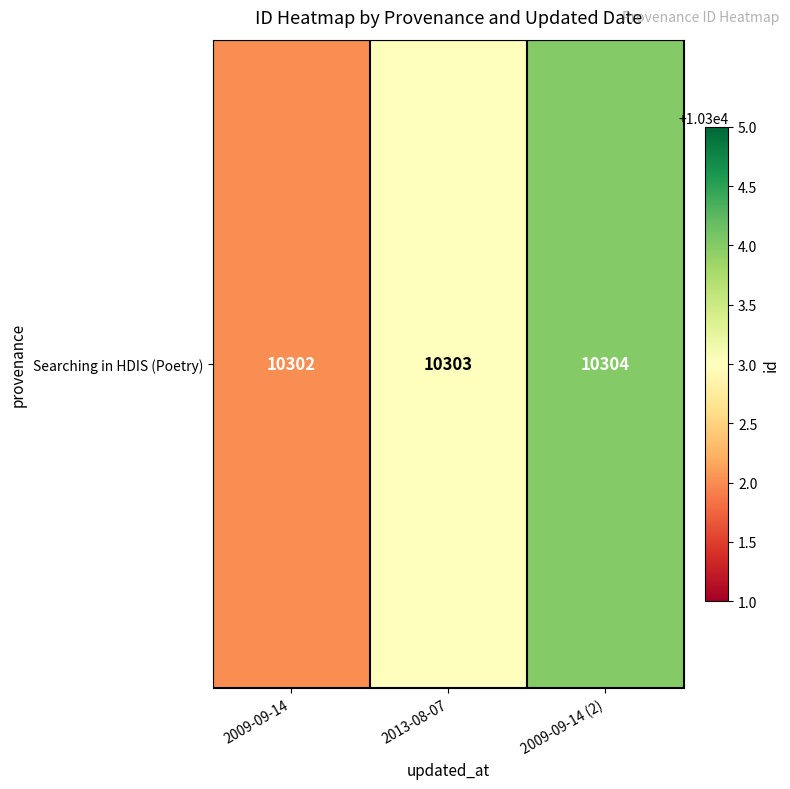

What is the maximum value shown in the chart?

10304